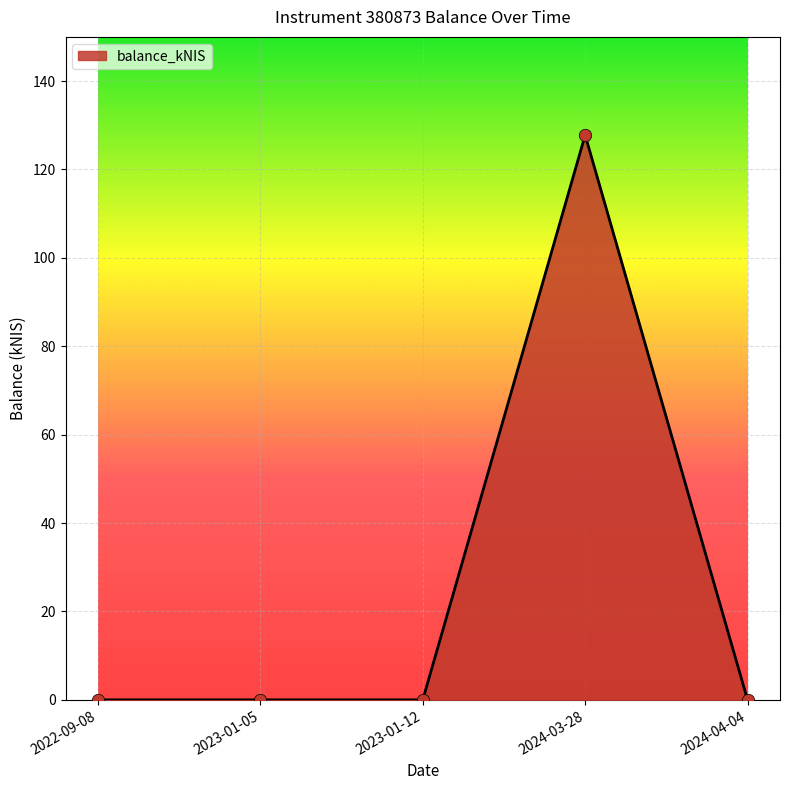

What is the change in value from 2023-01-12 to 2024-03-28?

+127.8